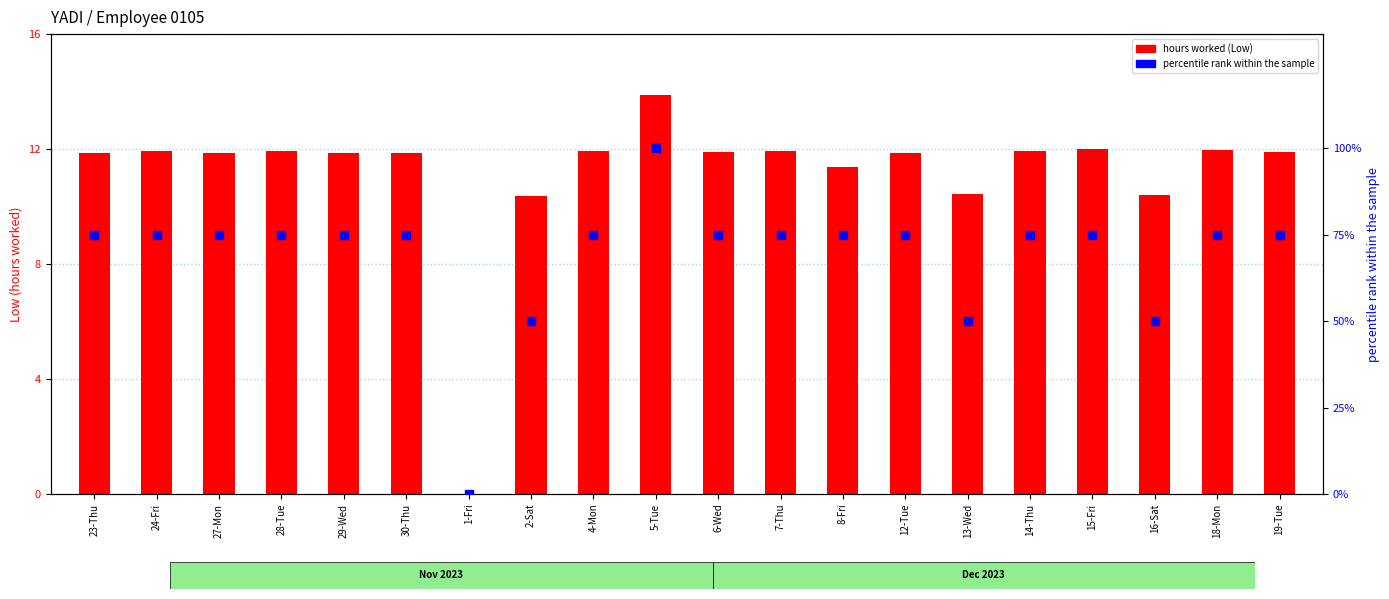

At how many categories does at least one series exceed 44?

19